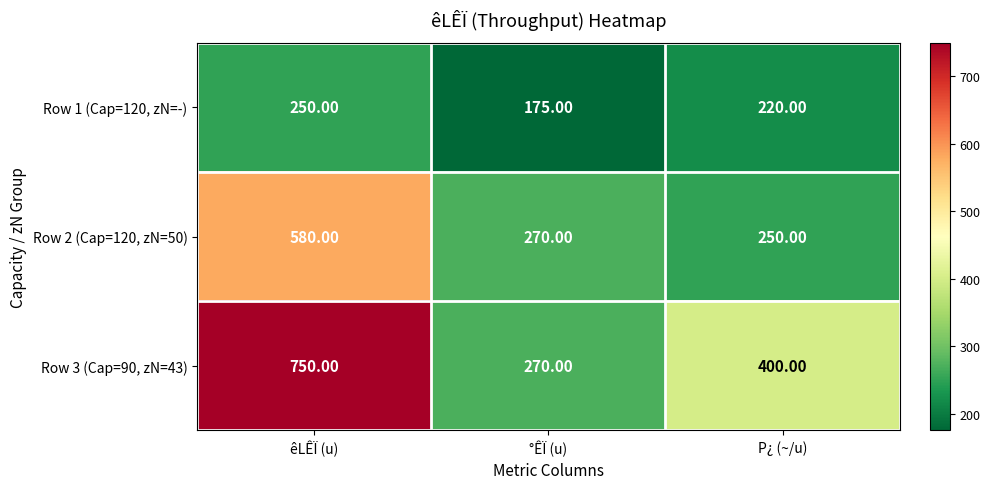

Which category has the highest value in the Row 3 (Cap=90, zN=43) series?

êLÊÏ (u)